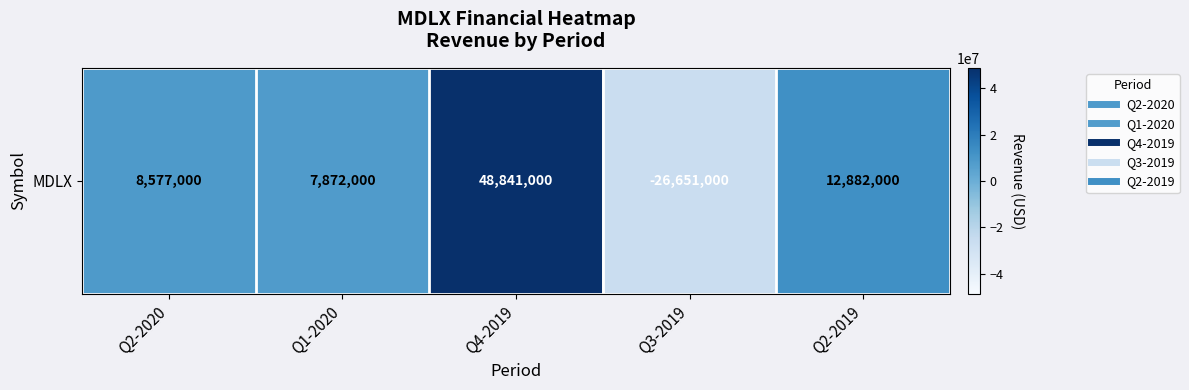

How many data points are above 8577000?

2